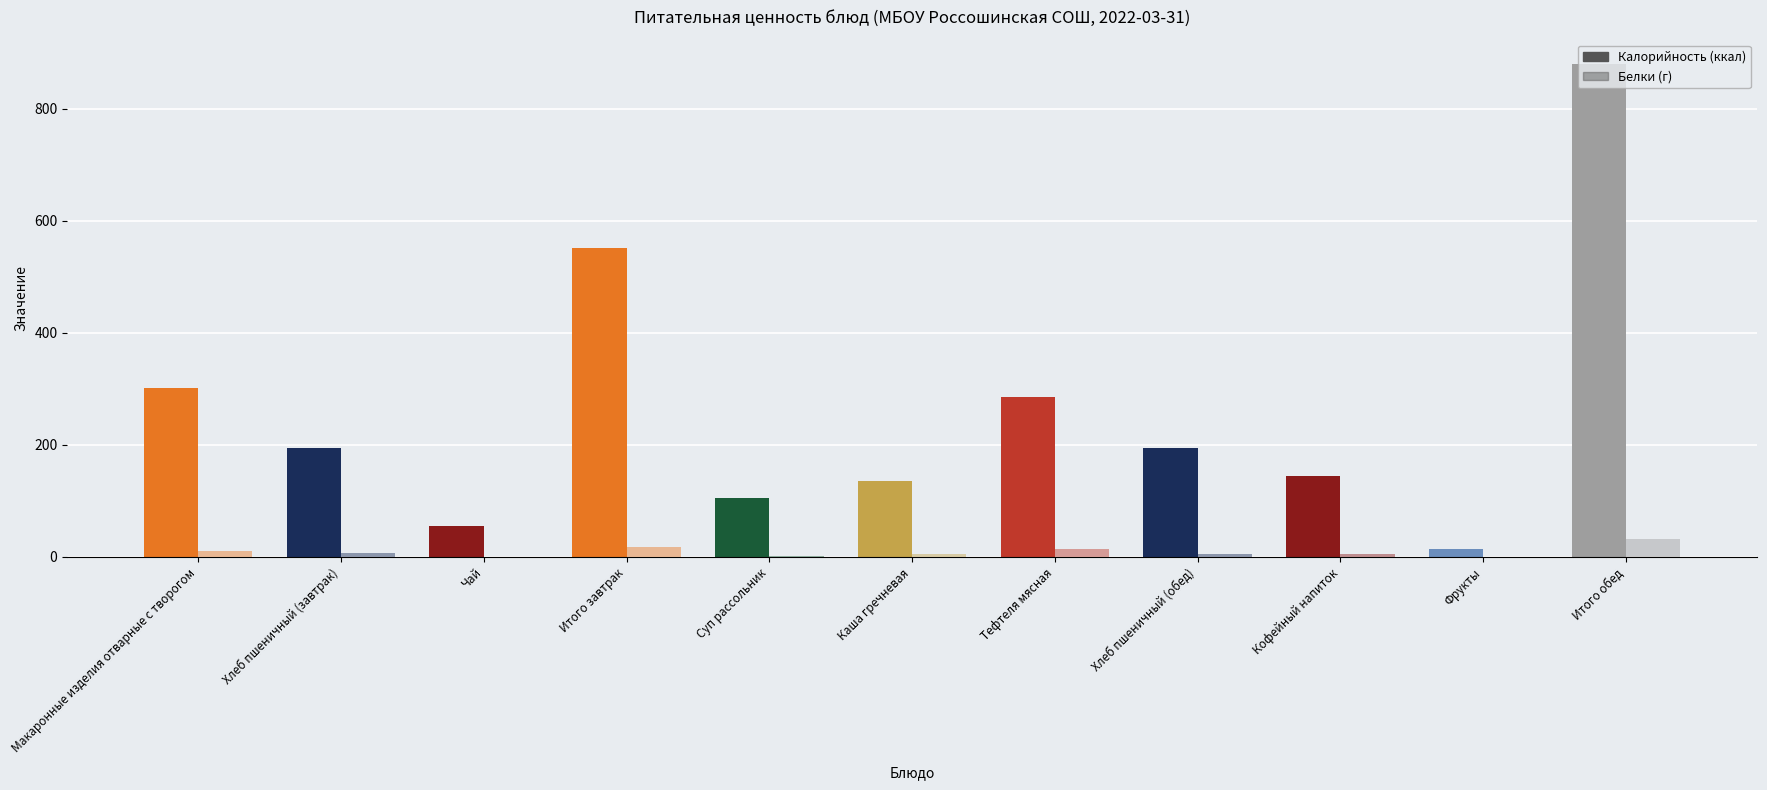

Rank the series by their average value, from highest to lowest.

Калорийность, Белки